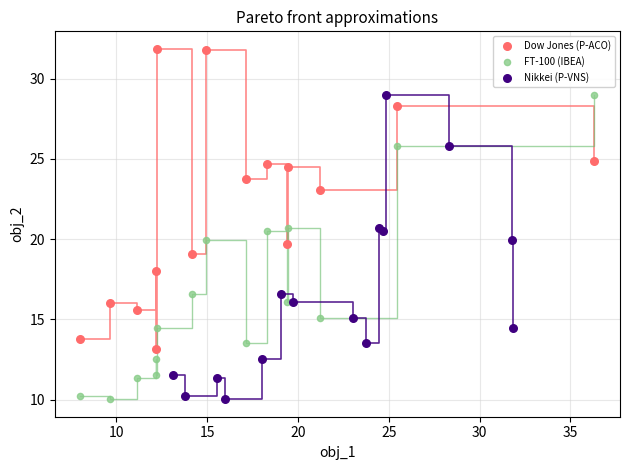

What are all the series names shown in the legend?

Dow Jones (P-ACO), FT-100 (IBEA), Nikkei (P-VNS)